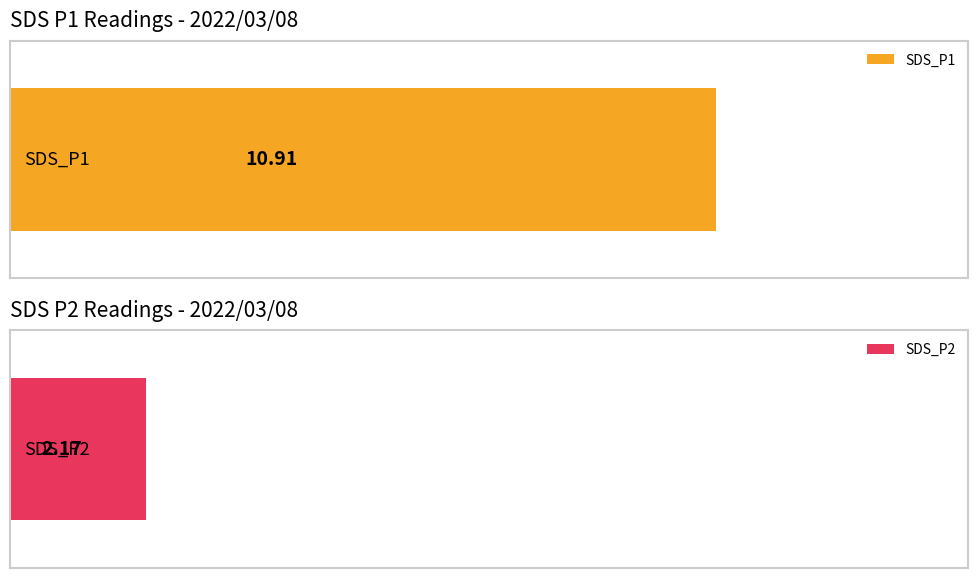

List the series in order of their overall mean, lowest first.

SDS_P2, SDS_P1